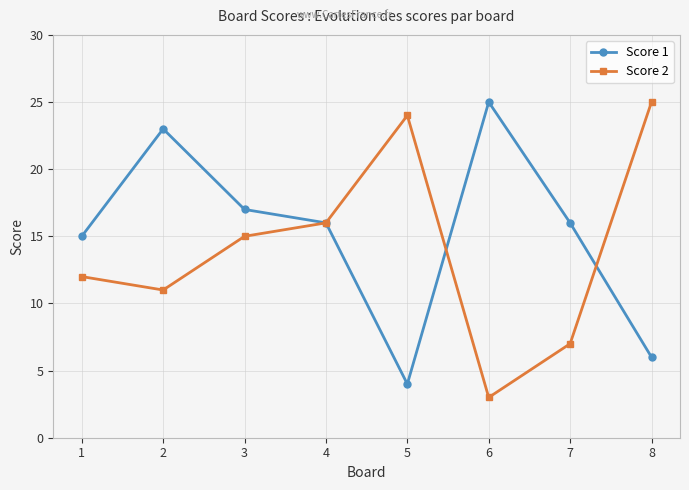

Does the chart have visible grid lines?

Yes